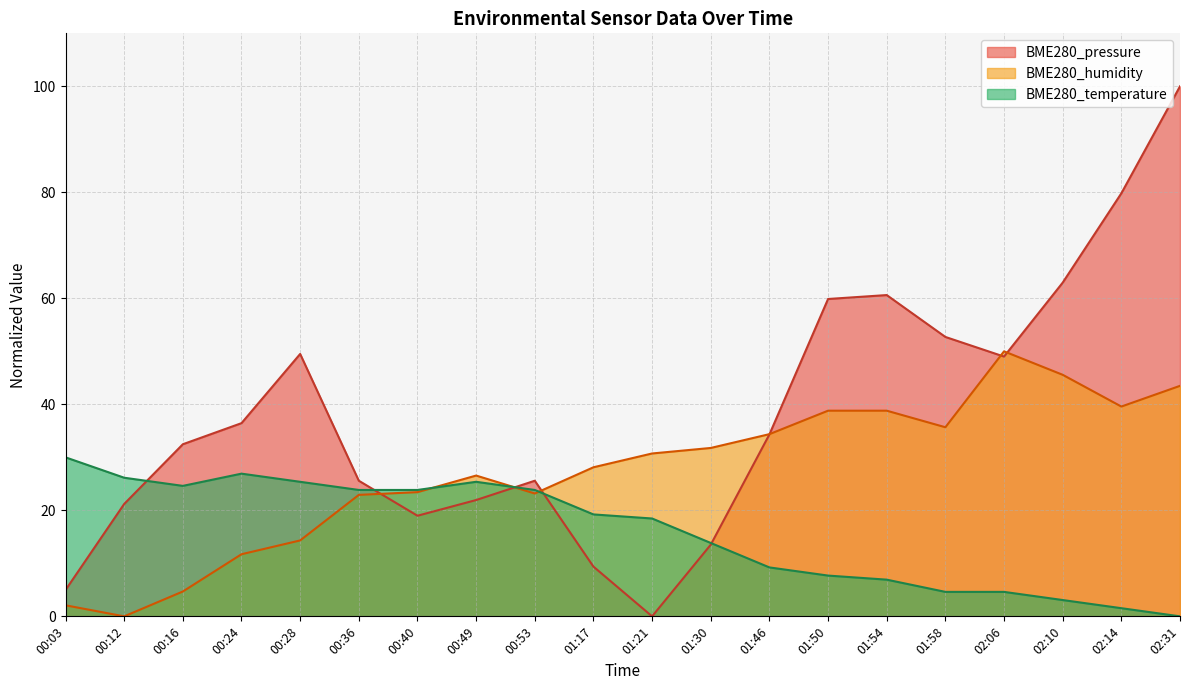

In BME280_humidity, how many points are lower than both neighbors (excluding endpoints)?

4